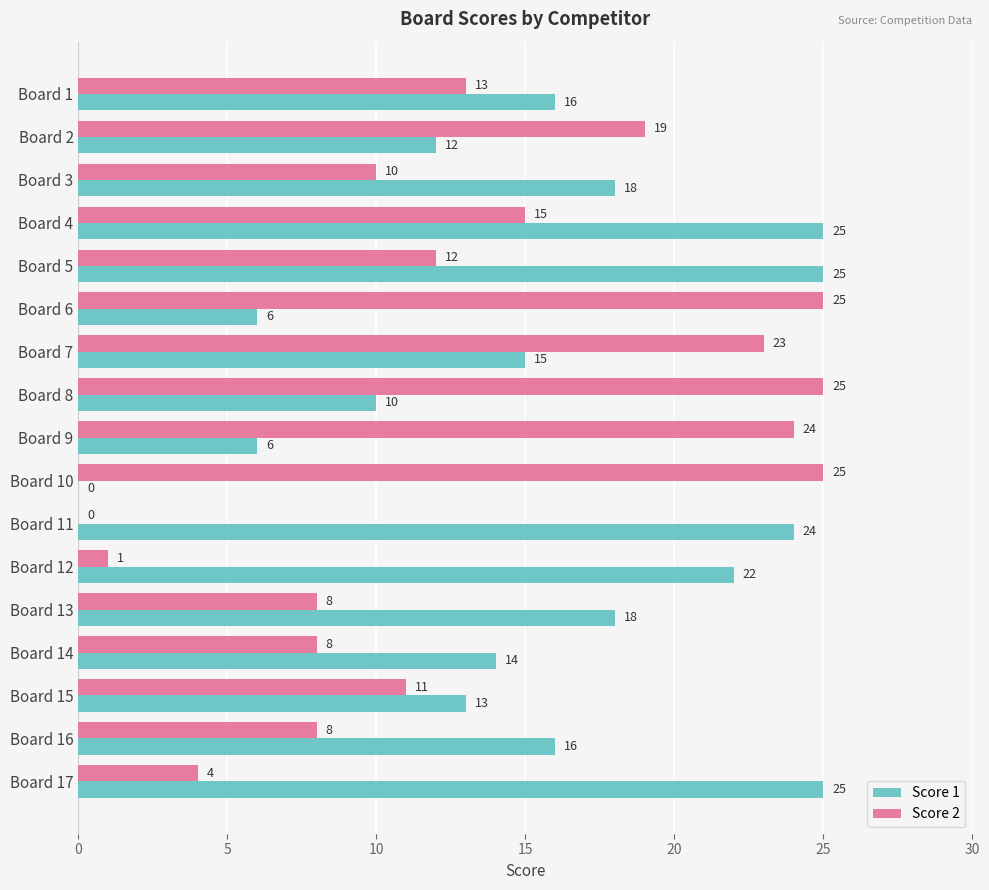

What is the maximum value for Score 1?

25